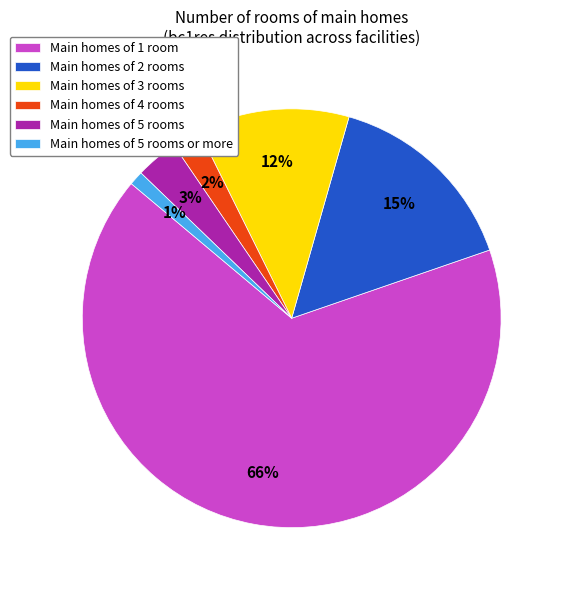

Is it true that Main homes of 1 room is 66% of the pie?

True